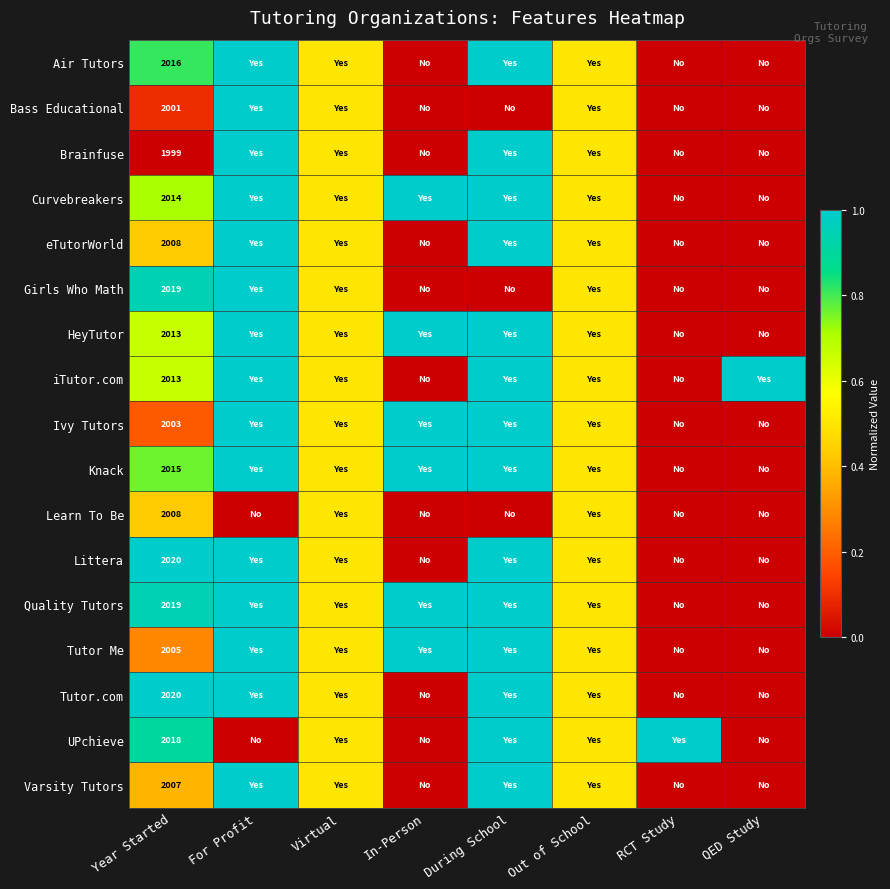

True or false: HeyTutor has a value of 2013.0 at Year Started.

True